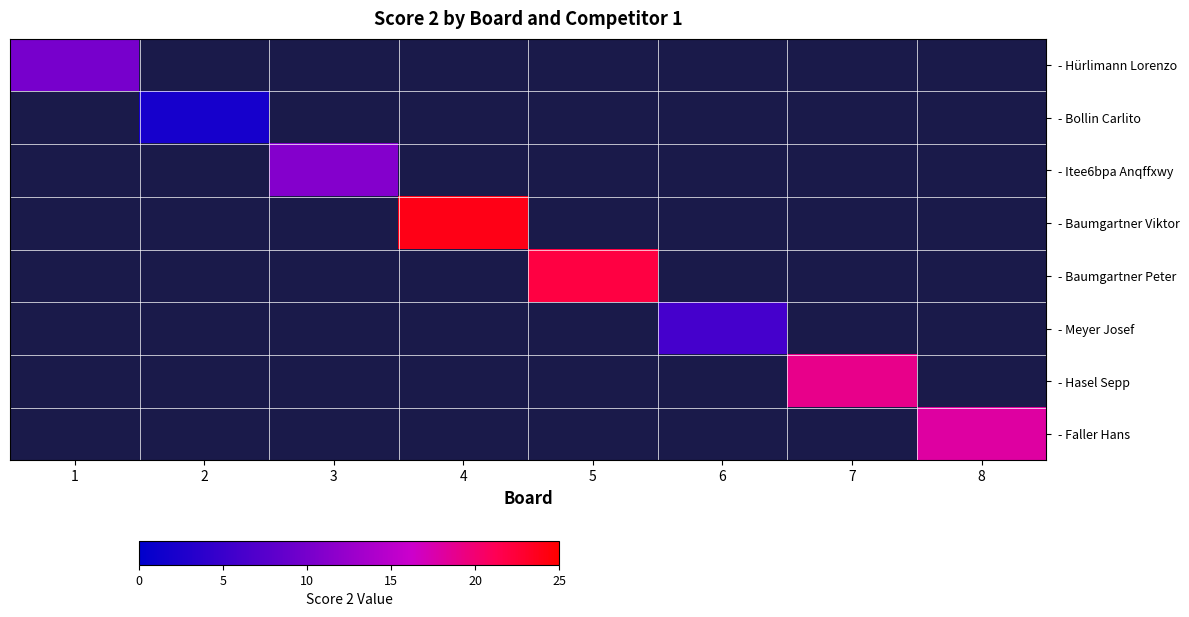

Which category has the highest value across all series?

4